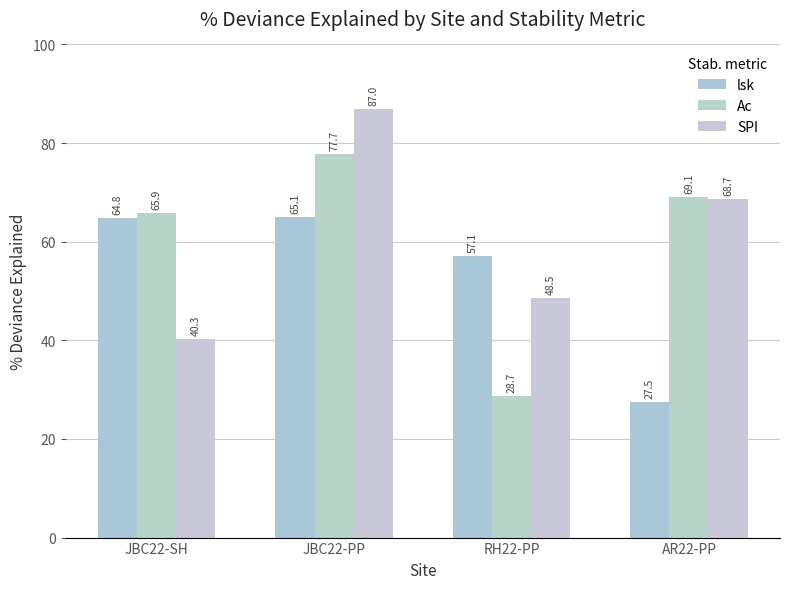

Between JBC22-SH and AR22-PP, which series saw the biggest shift?

lsk